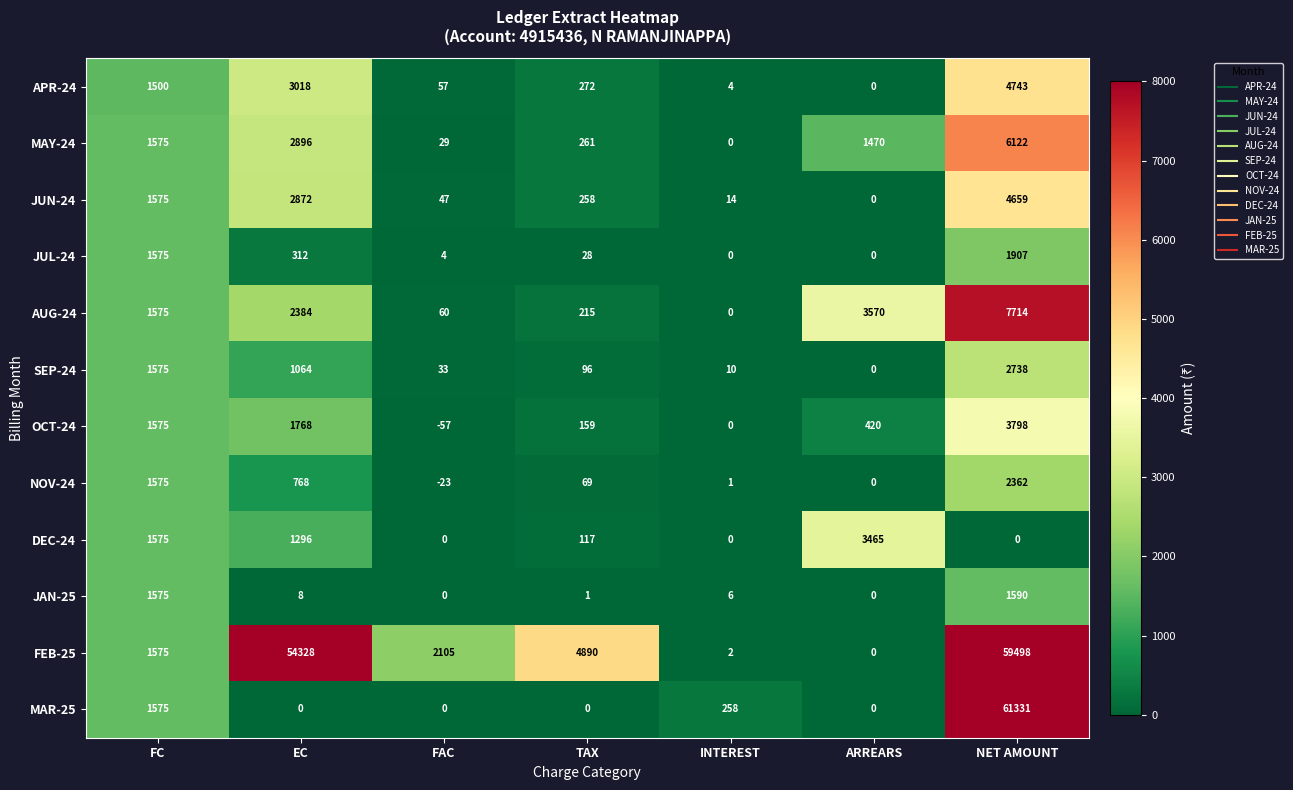

Rank the categories by AUG-24 value from lowest to highest.

INTEREST, FAC, TAX, FC, EC, ARREARS, NET AMOUNT